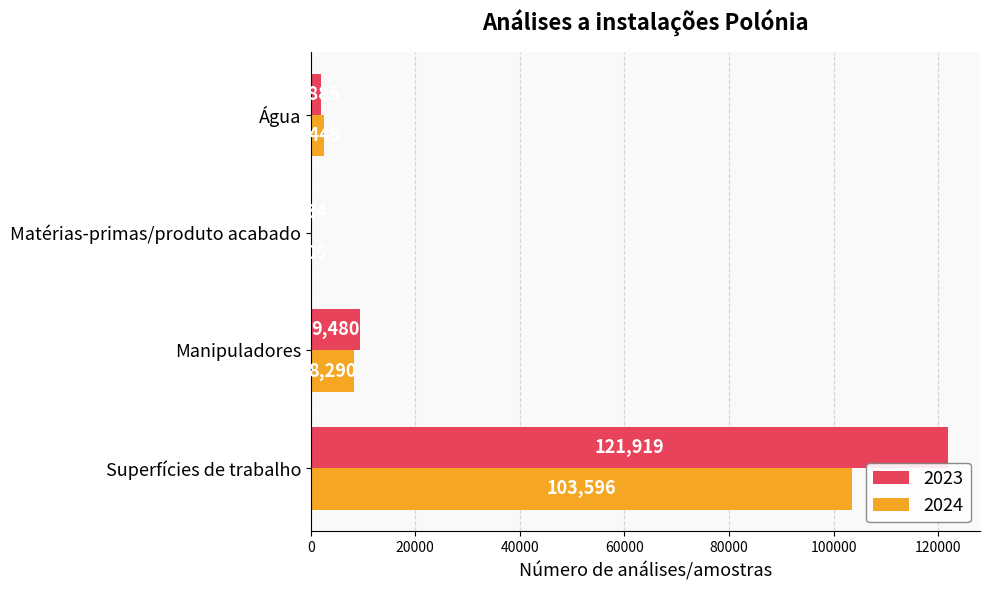

Between Superfícies de trabalho and Manipuladores, which series saw the biggest shift?

2023